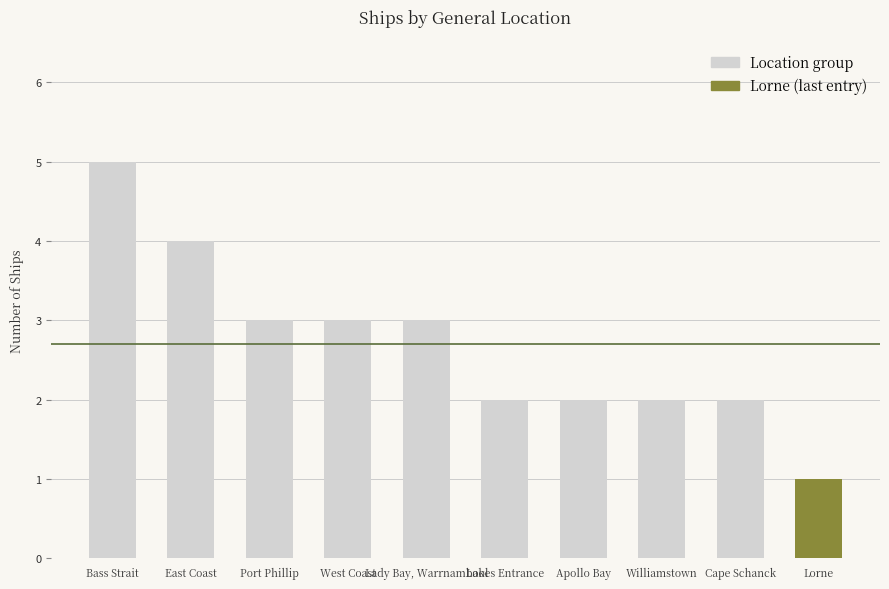

What is the label of the 7th bar from the right?

West Coast